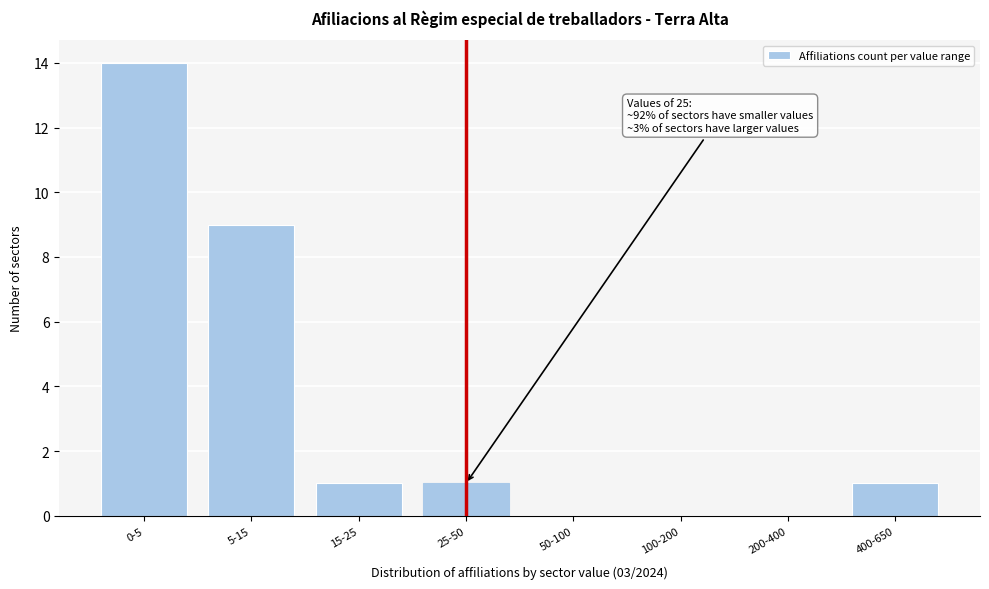

Reading left to right, extract all data points from this chart.

0-5=14	5-15=9	15-25=1	25-50=1	50-100=0	100-200=0	200-400=0	400-650=1